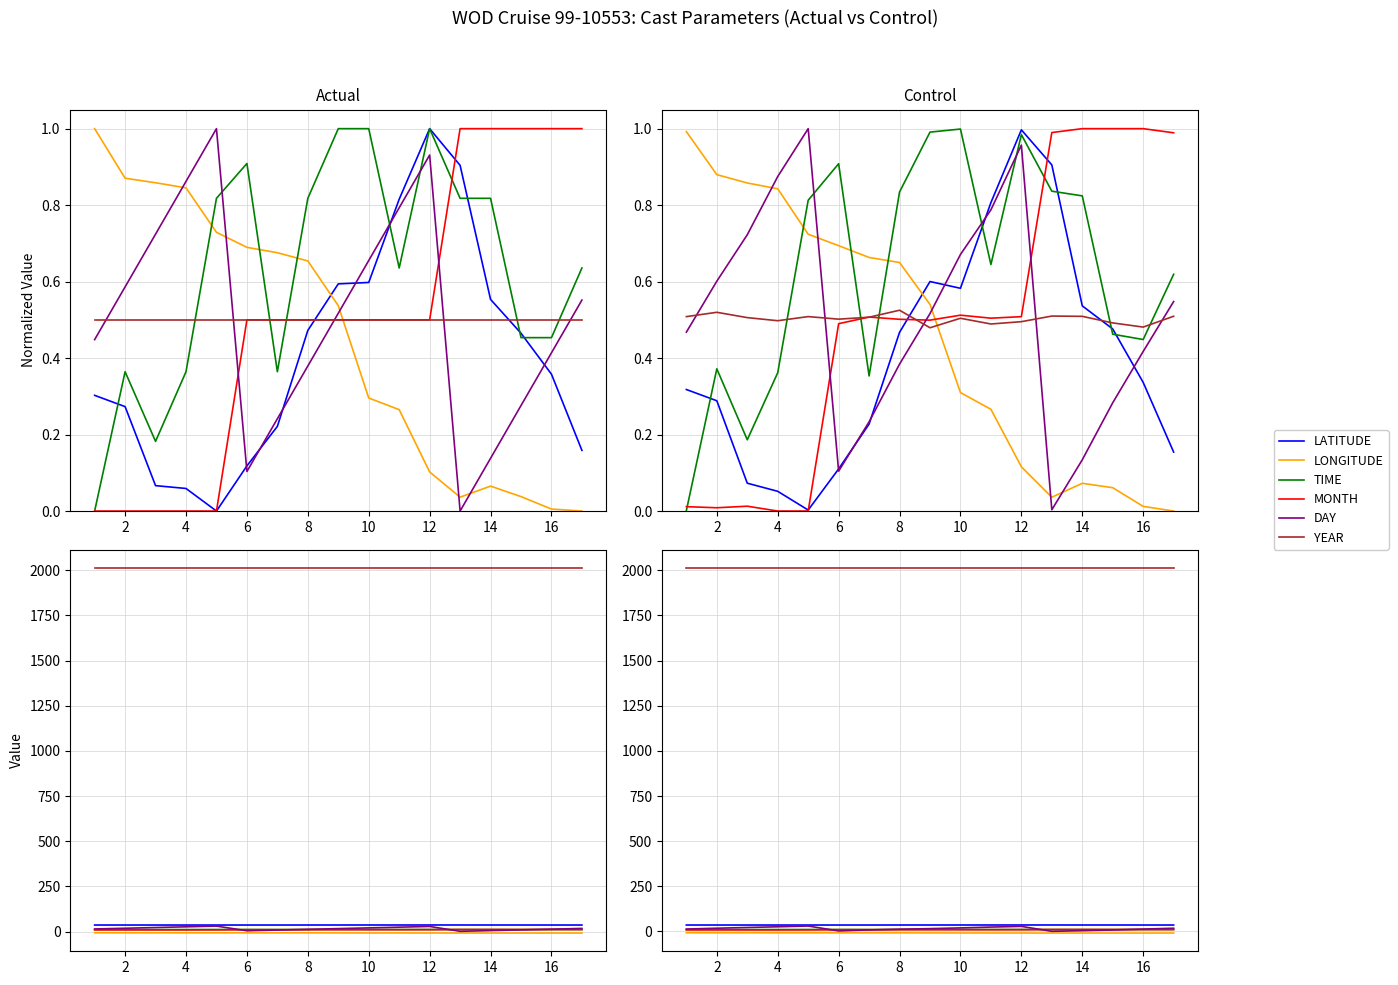

At 14, list the series in order from smallest to largest.

LONGITUDE, MONTH, TIME, DAY, LATITUDE, YEAR